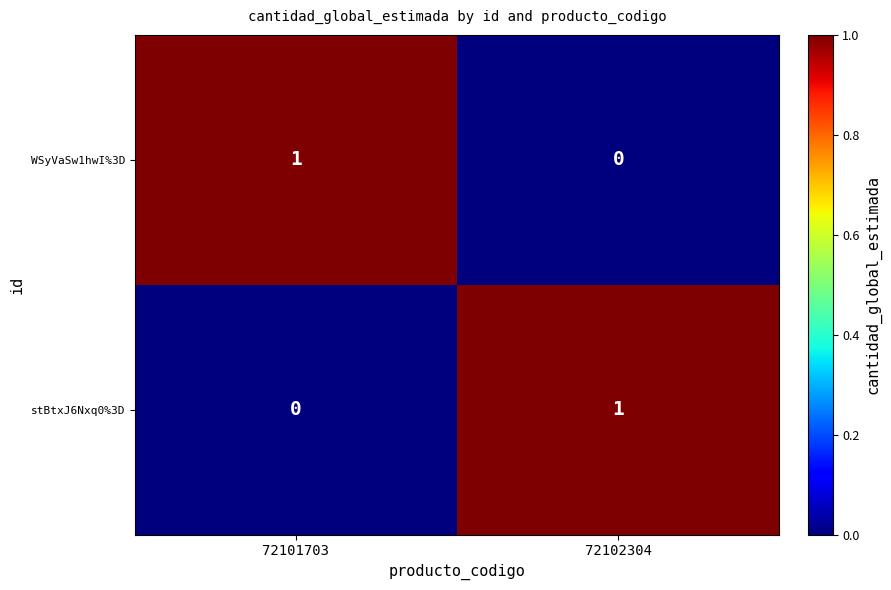

The WSyVaSw1hwI%3D series shows 1 at 72101703. True or false?

True